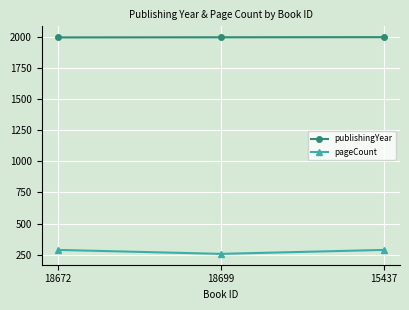

Rank the series by their average value, from highest to lowest.

publishingYear, pageCount